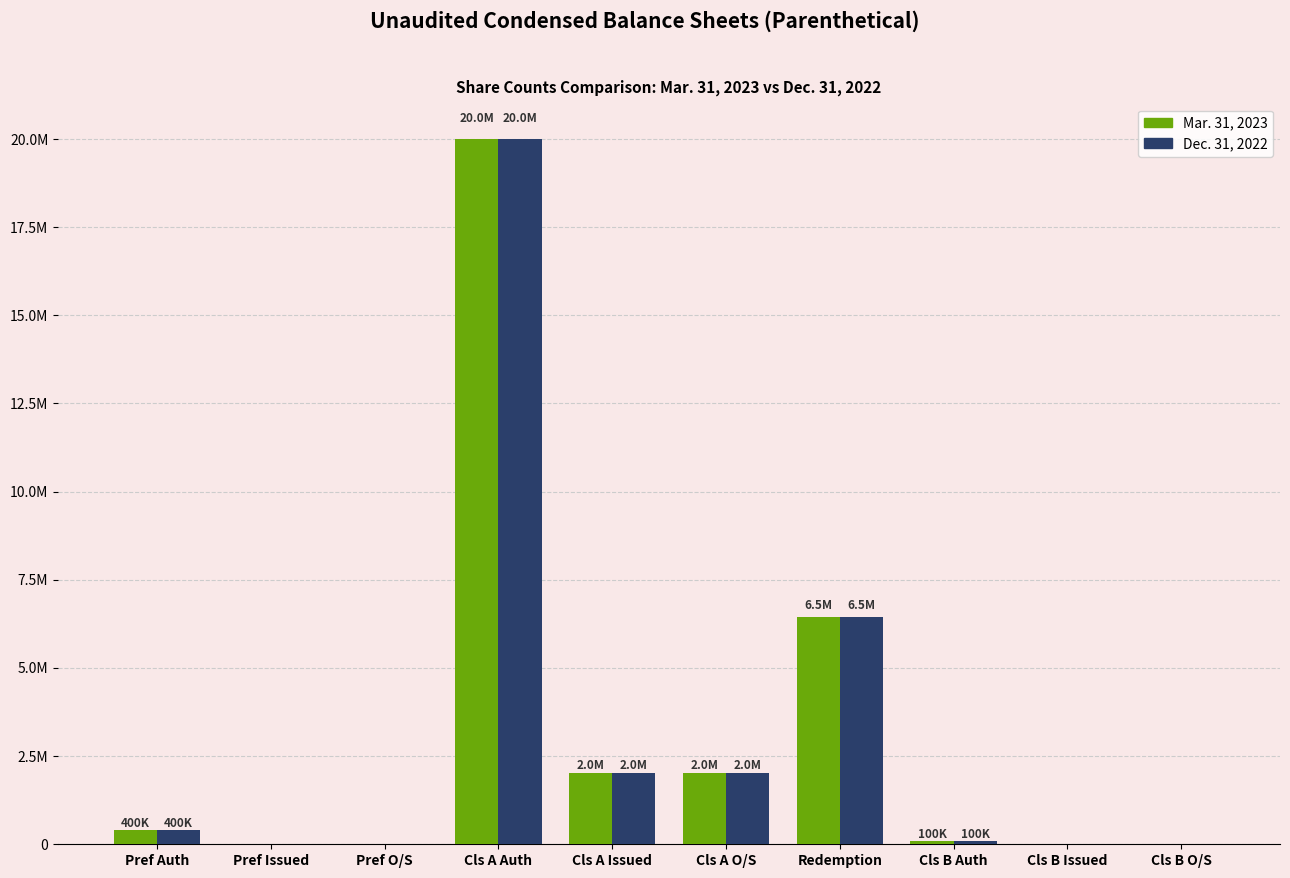

Which has a higher value, Cls B Issued or Cls A O/S?

Cls A O/S